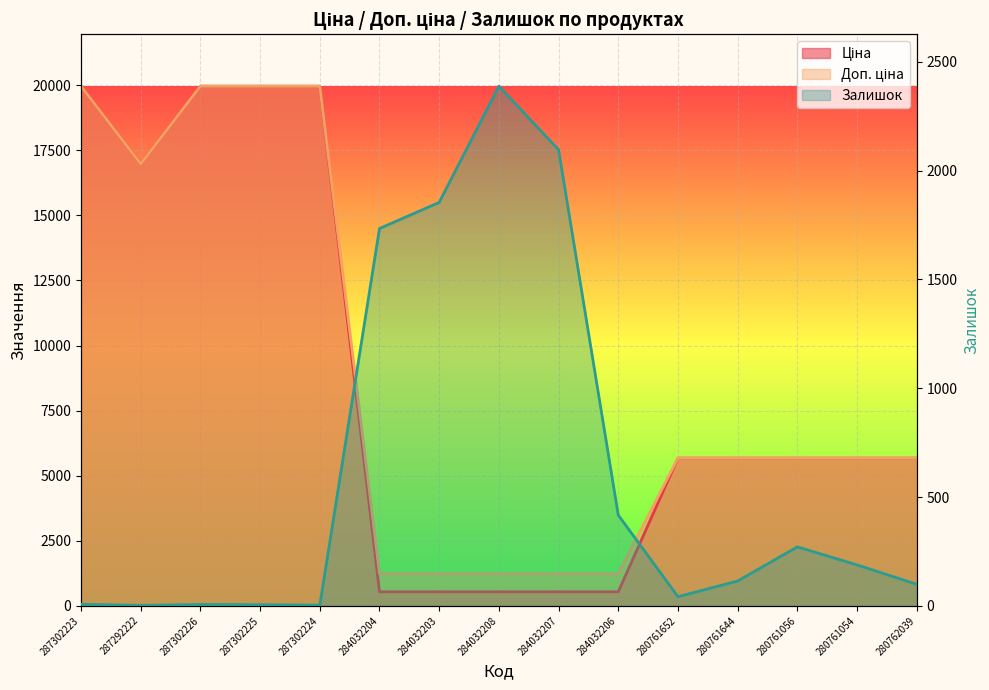

Is the value of Залишок at 280761652 greater than the value of Доп. ціна at 280761054?

No